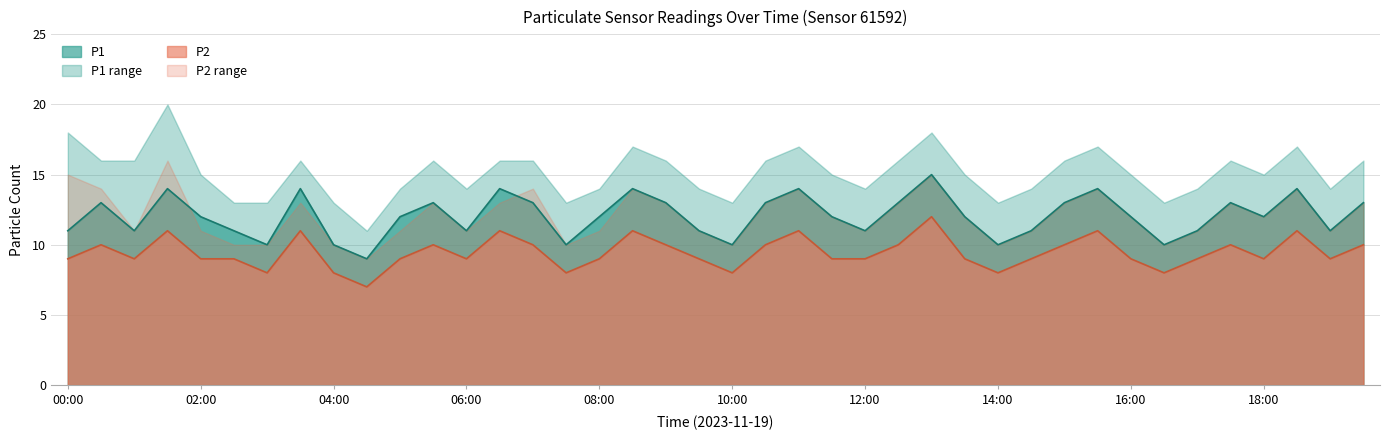

The P1 series shows 13 at 07:00. True or false?

True